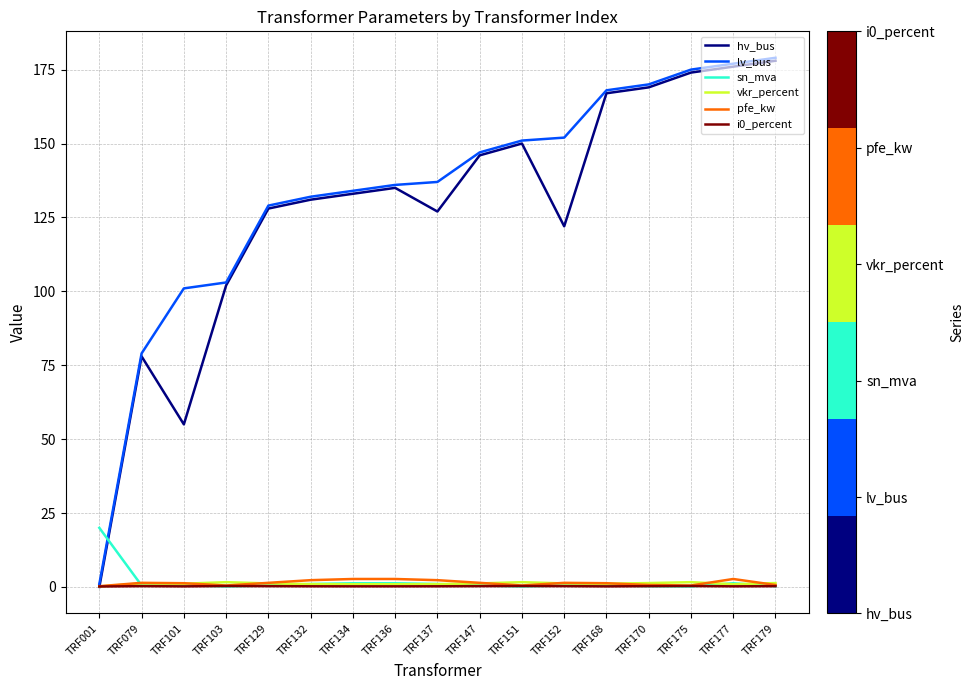

True or false: hv_bus has a value of 0.0 at TRF001.

True